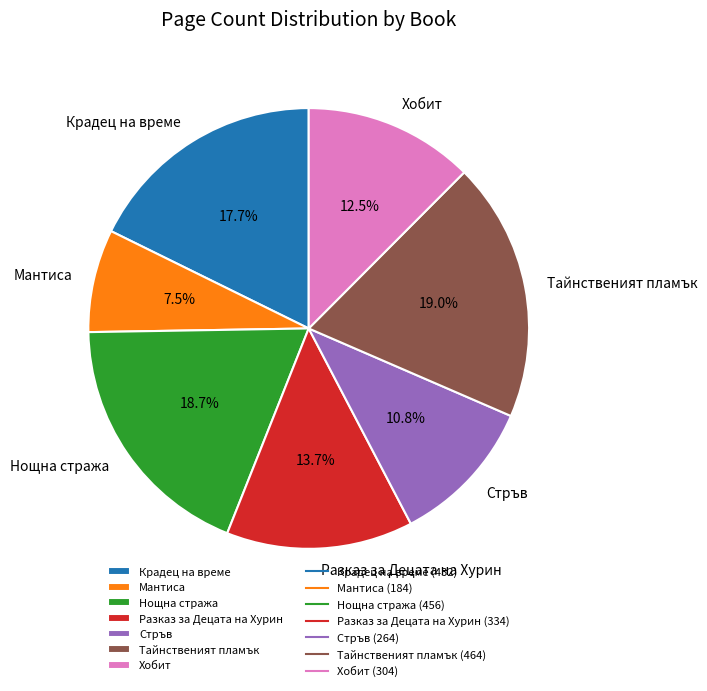

How many segments does this pie chart have?

7